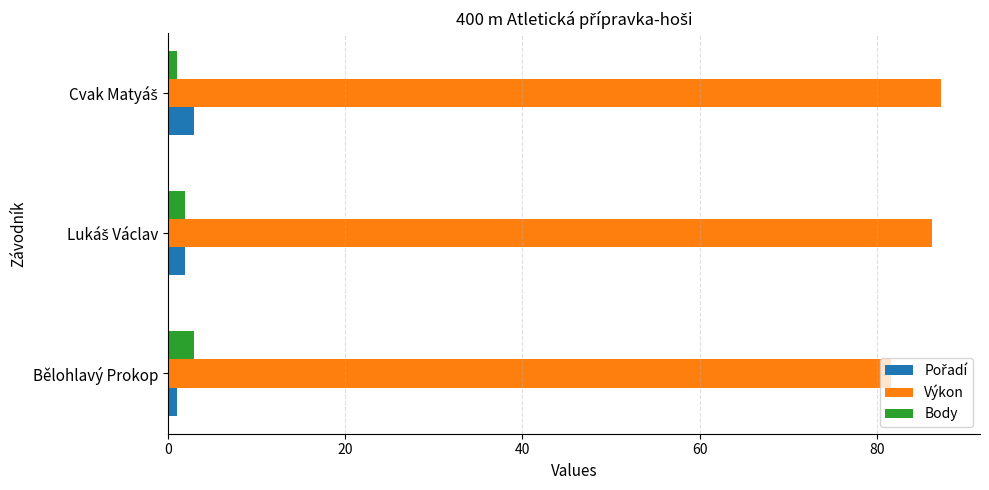

What is the minimum value shown in the chart?

1.0